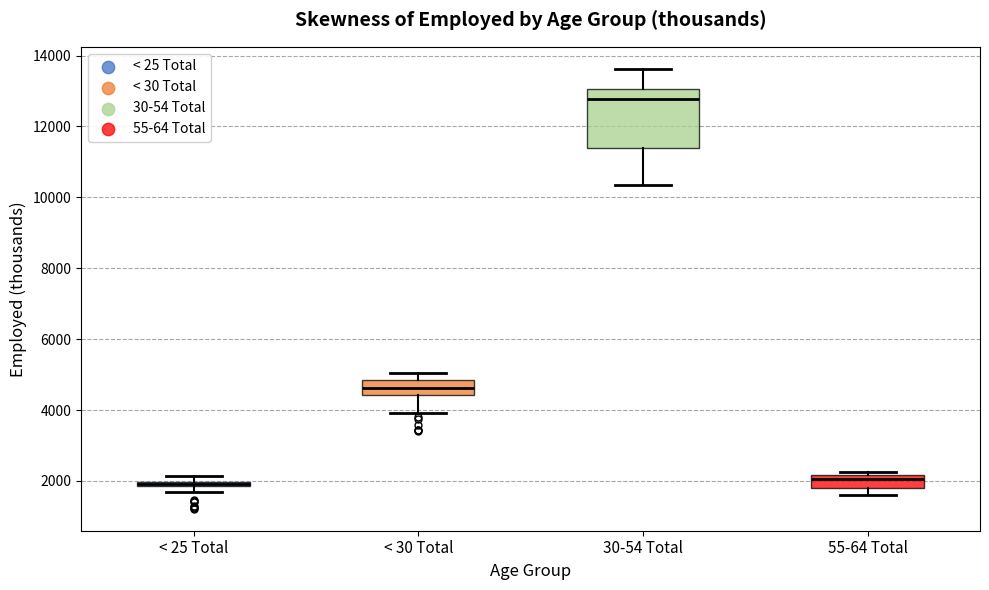

Comparing the boxes themselves (not the whiskers), which one is the tallest?

30-54 Total